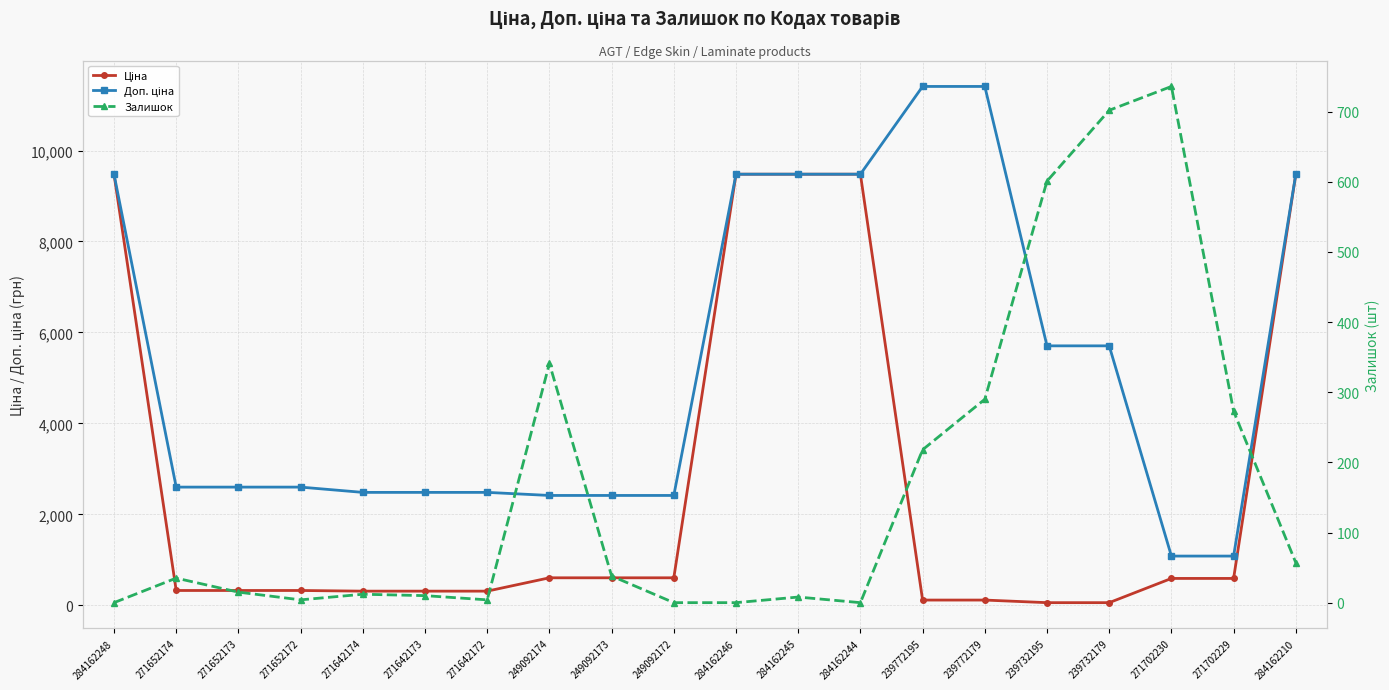

Rank the categories by Ціна value from highest to lowest.

284162248, 284162246, 284162245, 284162244, 284162210, 249092174, 249092173, 249092172, 271702230, 271702229, 271652174, 271652173, 271652172, 271642174, 271642173, 271642172, 239772195, 239772179, 239732195, 239732179